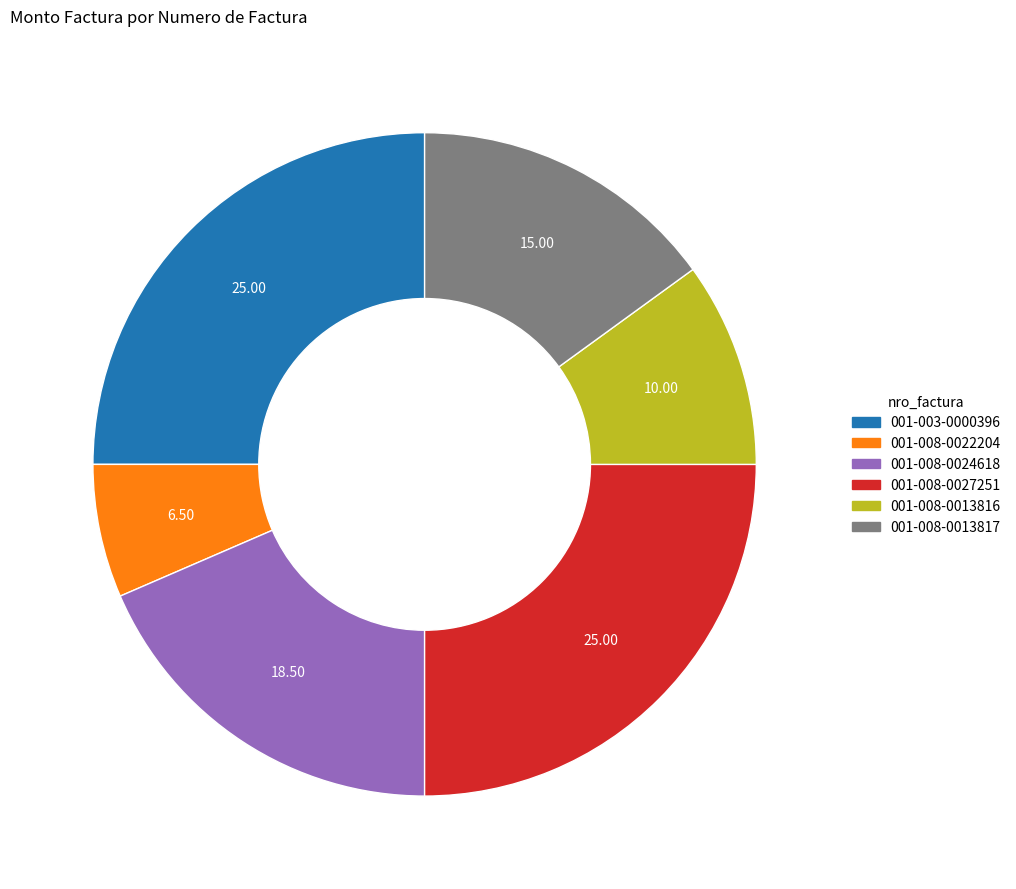

Is there a majority slice in this chart?

No